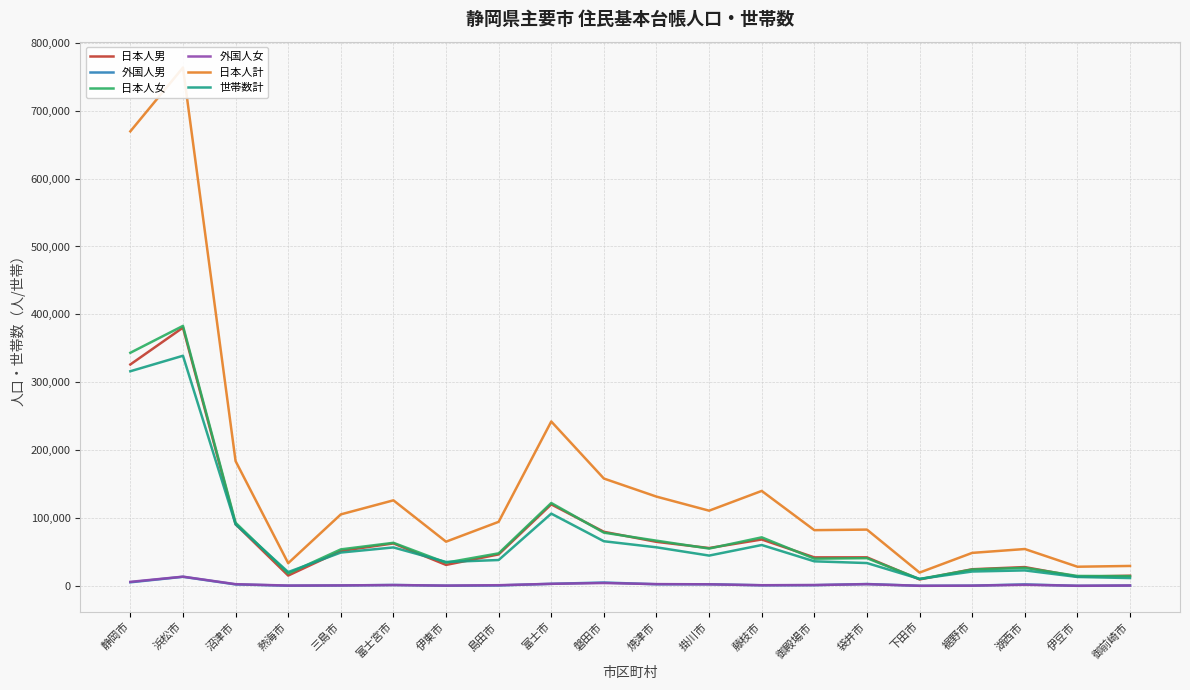

After their last crossing, which series has the higher values: 世帯数計 or 日本人男?

日本人男